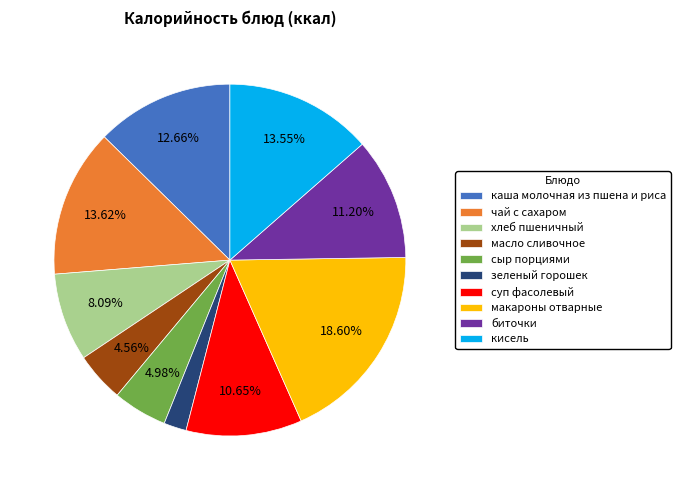

To the nearest percent, what is the difference between the масло сливочное and макароны отварные slice percentages?

14%